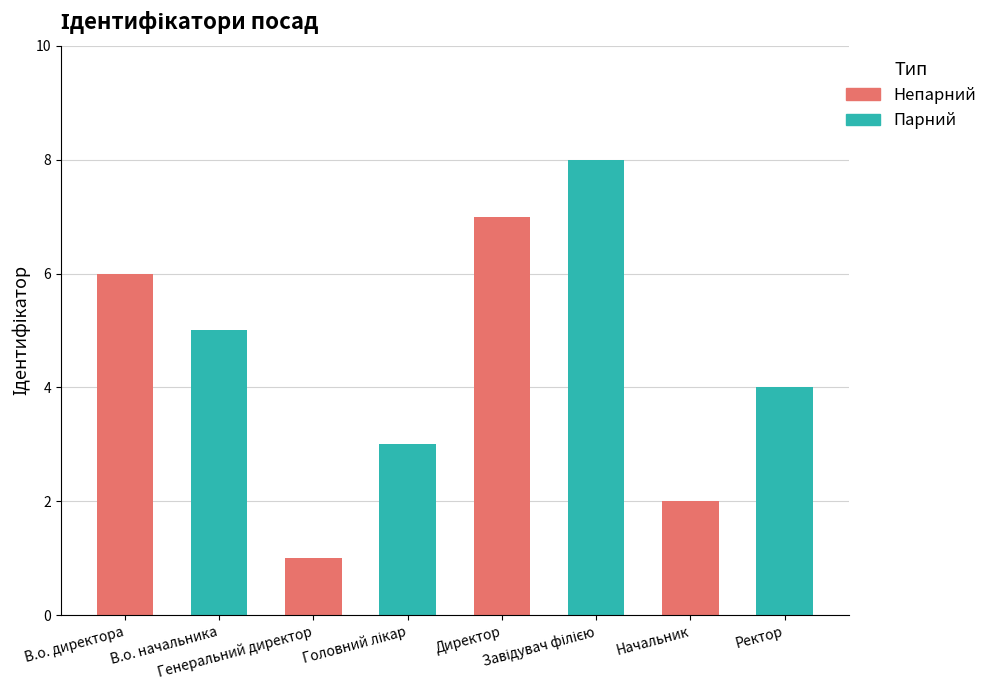

Are the bars horizontal?

No